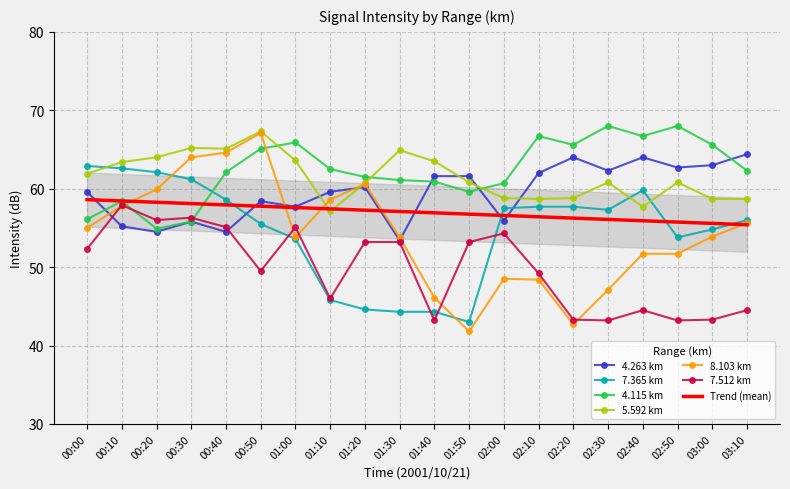

How many lines are shown in the chart?

6